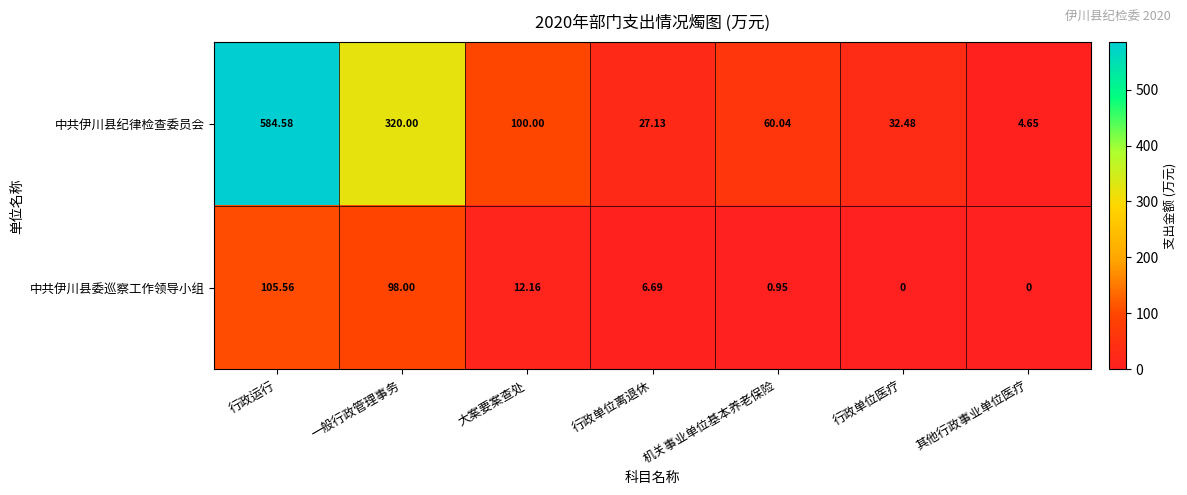

How many categories are shown in the chart?

7